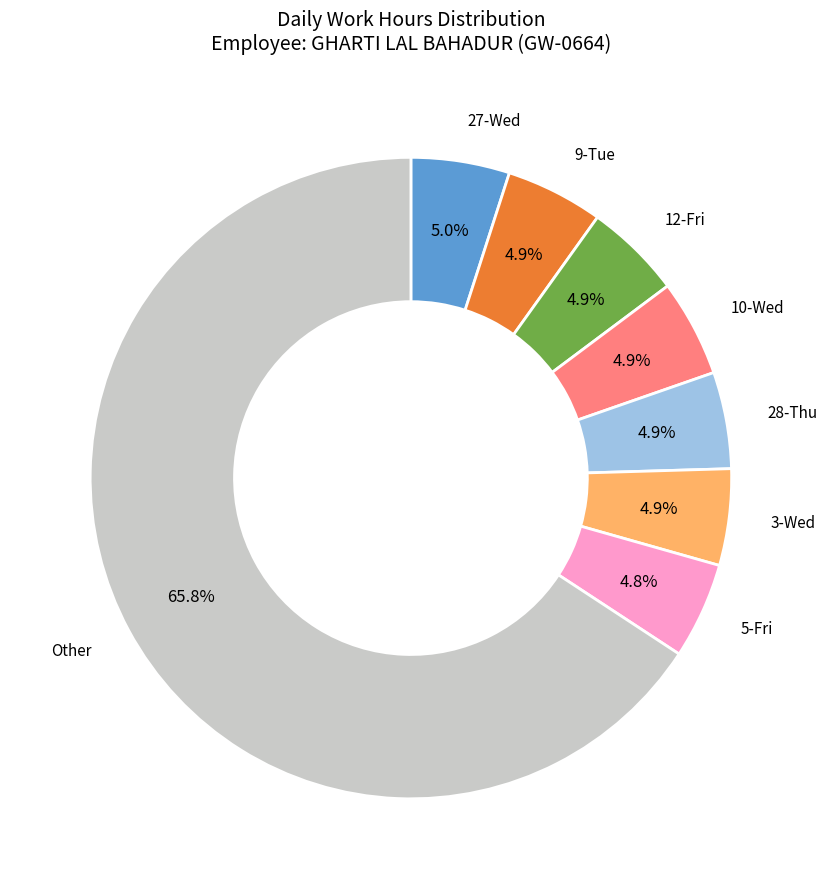

Is there a majority slice in this chart?

Yes